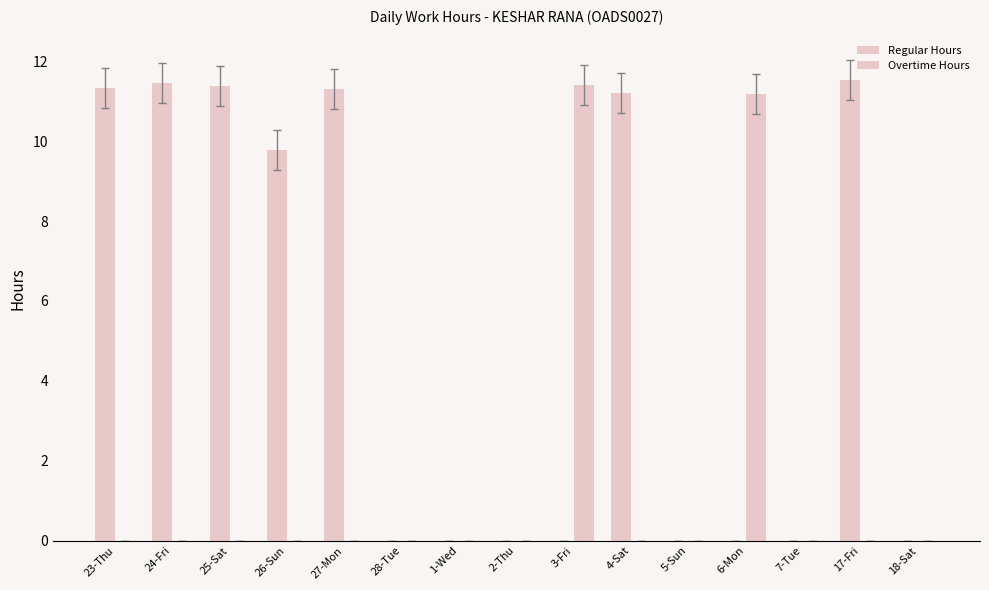

Reading left to right, list all the values displayed in this chart.

Regular Hours: 23-Thu=11.3	24-Fri=11.4	25-Sat=11.4	26-Sun=9.8	27-Mon=11.3	28-Tue=0.0	1-Wed=0.0	2-Thu=0.0	3-Fri=0.0	4-Sat=11.2	5-Sun=0.0	6-Mon=0.0	7-Tue=0.0	17-Fri=11.5	18-Sat=0.0
Overtime Hours: 23-Thu=0.0	24-Fri=0.0	25-Sat=0.0	26-Sun=0.0	27-Mon=0.0	28-Tue=0.0	1-Wed=0.0	2-Thu=0.0	3-Fri=11.4	4-Sat=0.0	5-Sun=0.0	6-Mon=11.2	7-Tue=0.0	17-Fri=0.0	18-Sat=0.0